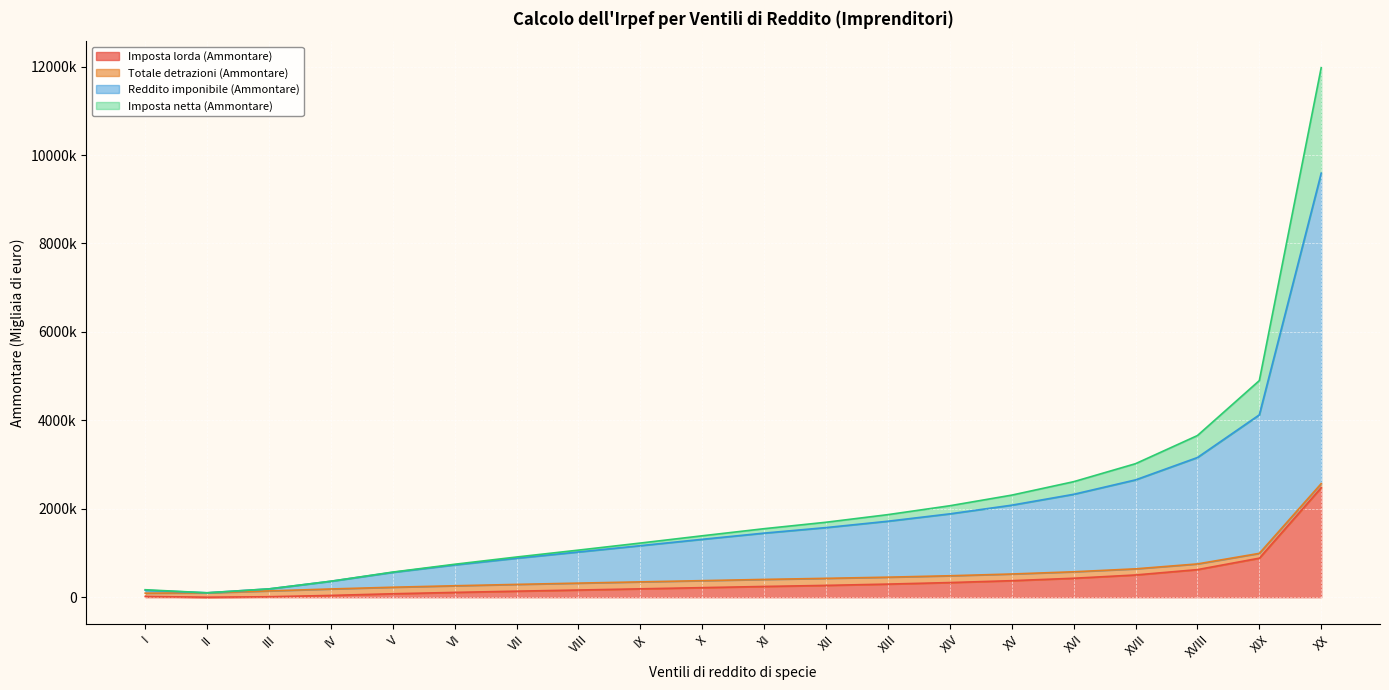

What is the total value across all series at I?

265586